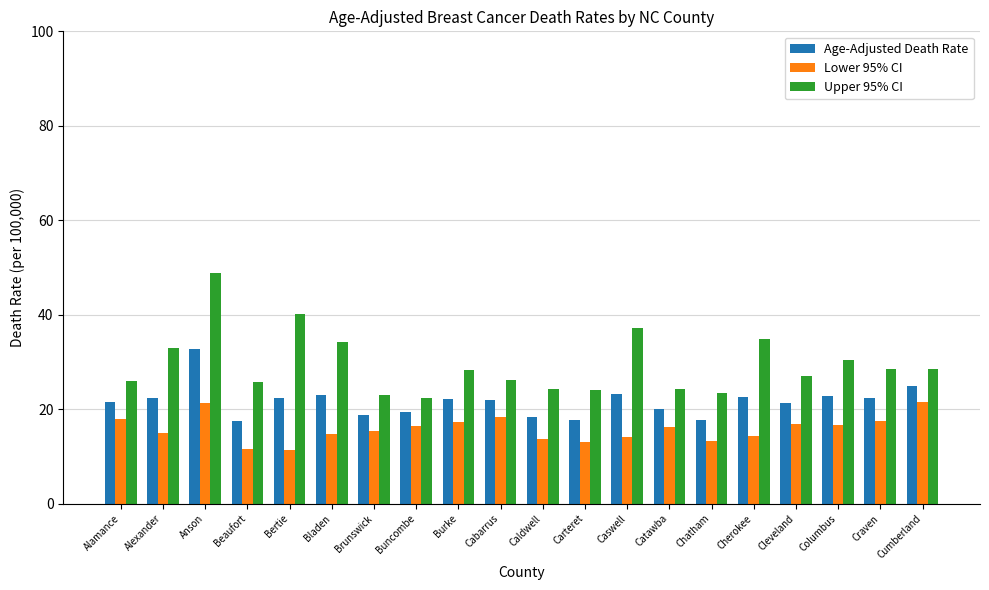

What position from the left is Beaufort?

4